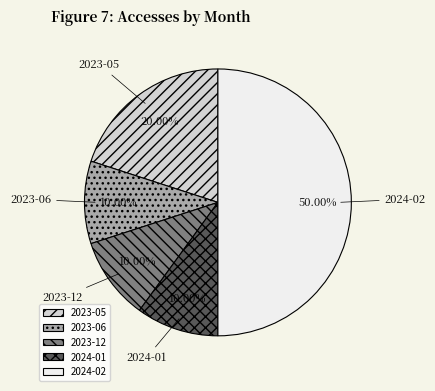

To the nearest percent, what is the difference between the largest and smallest slice percentages?

40%